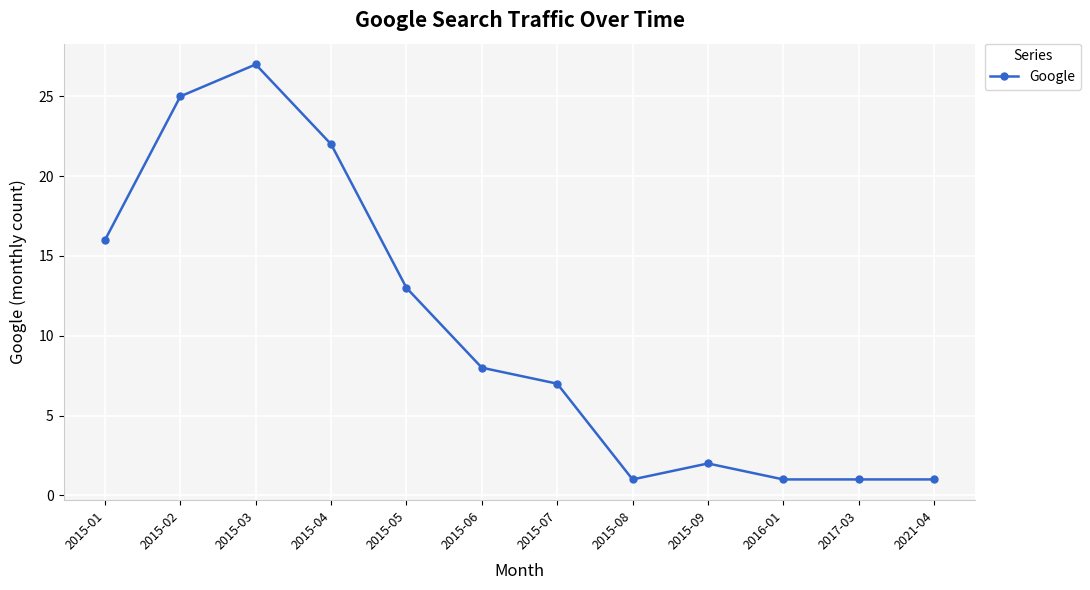

At which category does the data reach its first local peak?

2015-03